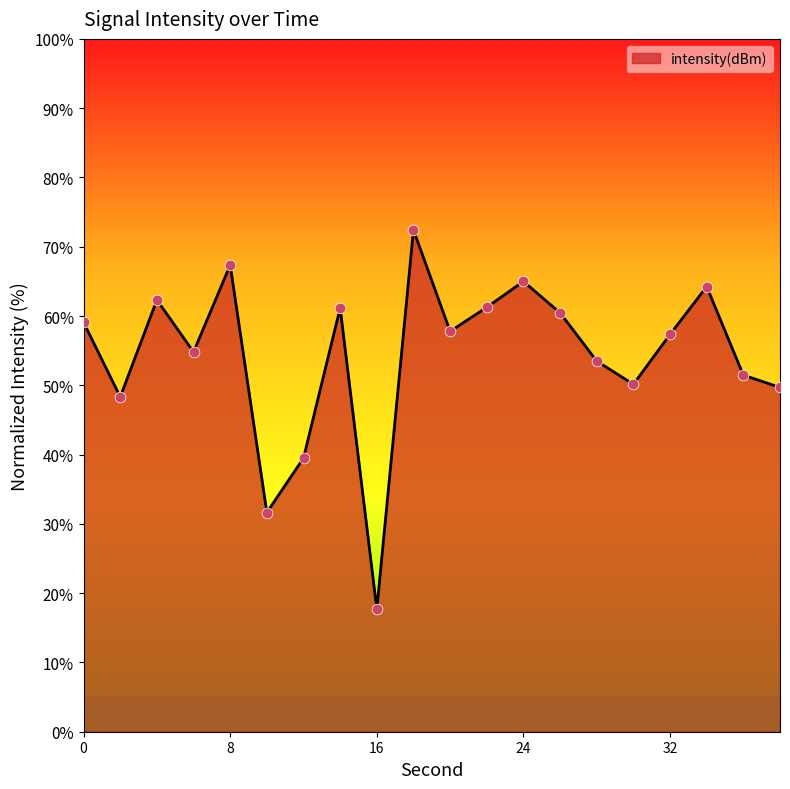

What is the difference between the maximum and minimum values?

54.7